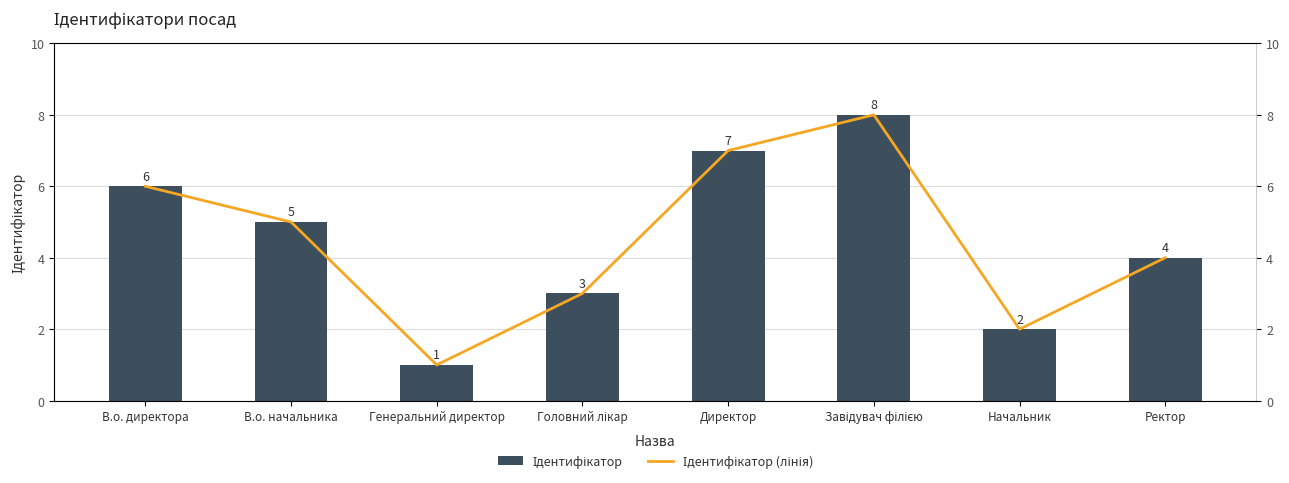

Rank the series at Начальник from highest to lowest value.

Ідентифікатор, Ідентифікатор (лінія)